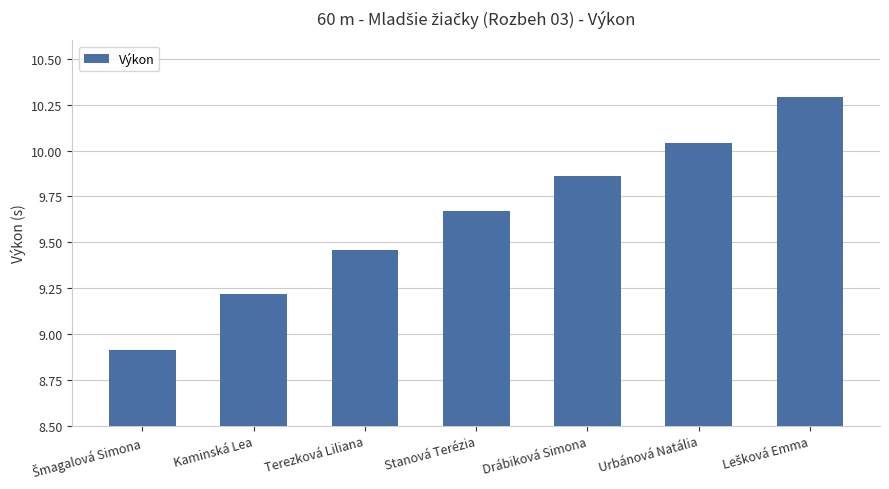

Count the number of categories in the chart.

7